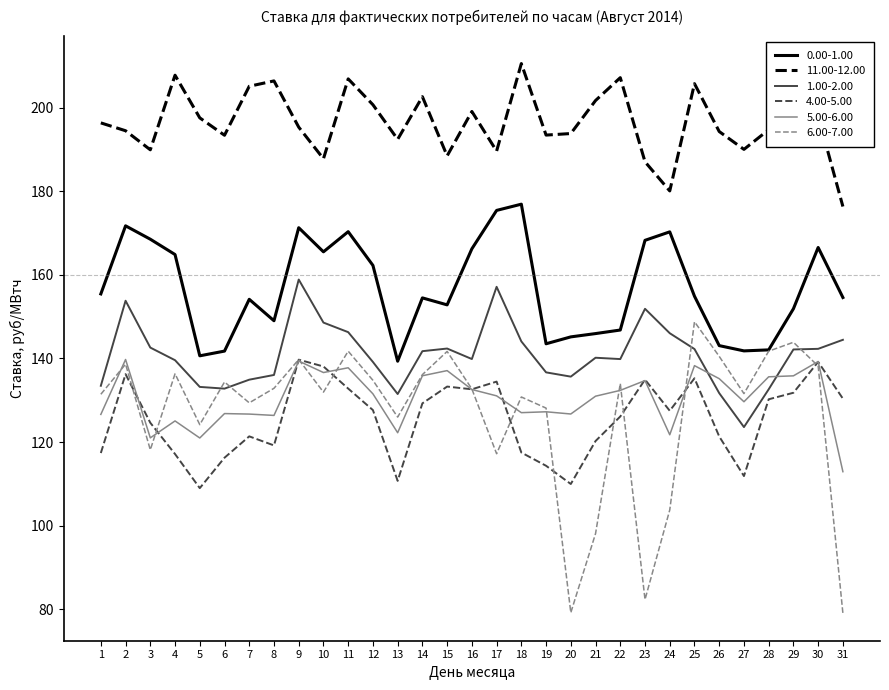

True or false: 0.00-1.00 and 4.00-5.00 cross at least once.

False